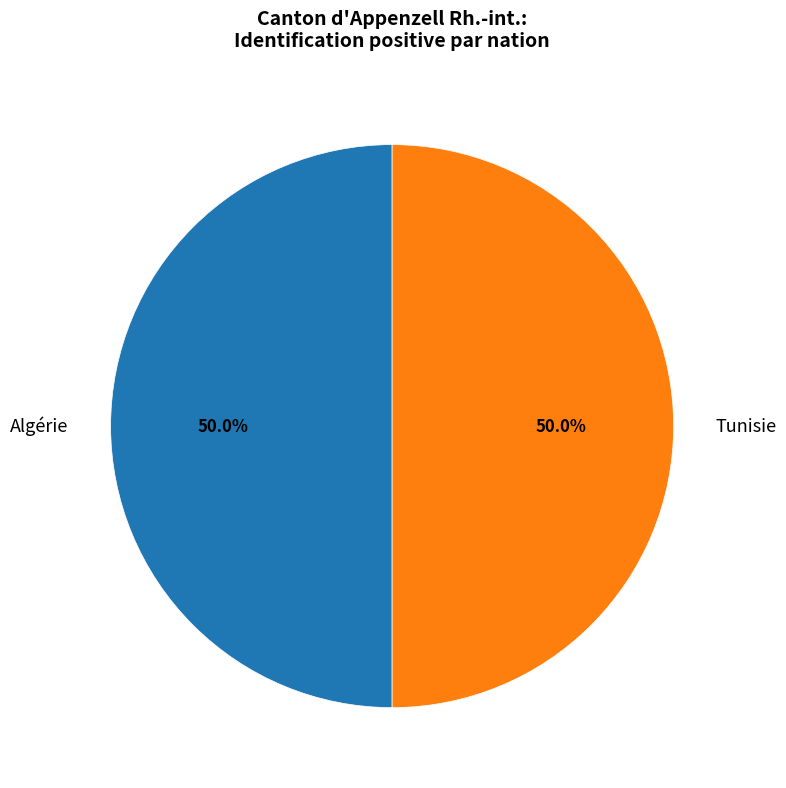

To the nearest percent, what is the difference between the largest and smallest slice percentages?

0%